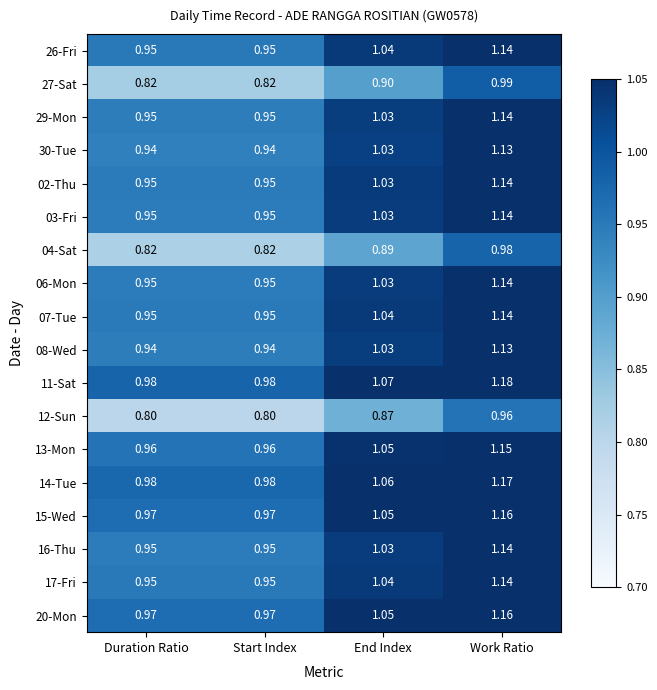

Where does the 11-Sat series first go above 1?

End Index